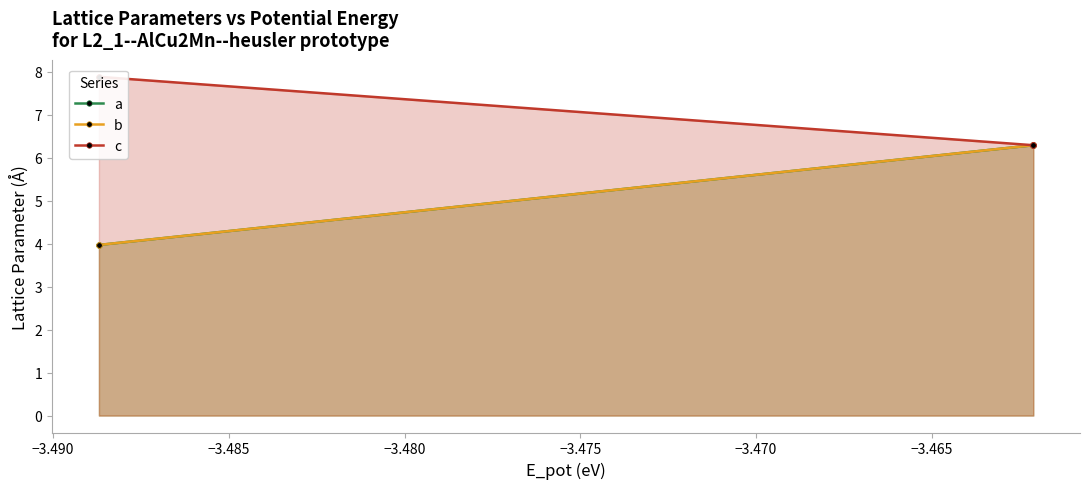

How many series are shown in this chart?

3